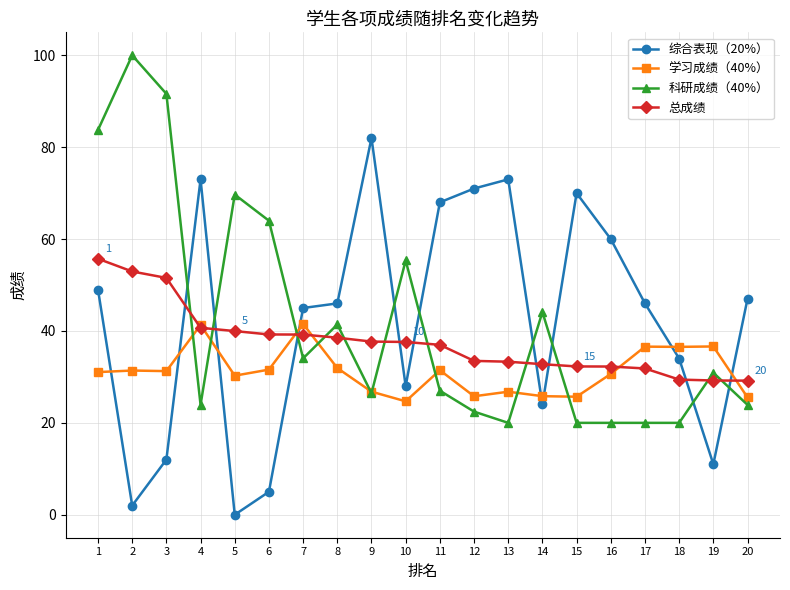

What is the spread (max minus min) of values at 19?

25.6